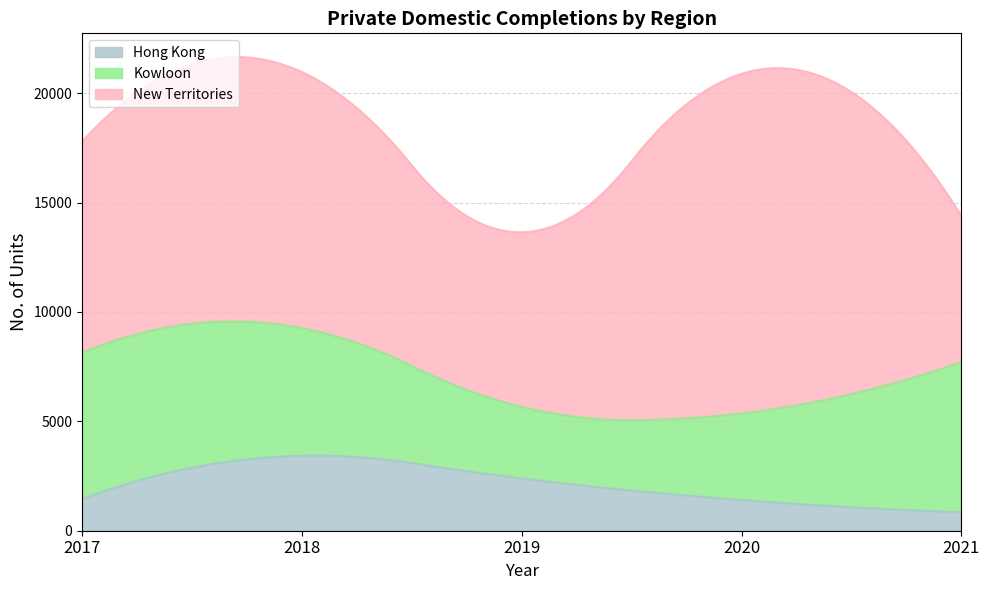

True or false: New Territories and Total intersect in this chart.

False